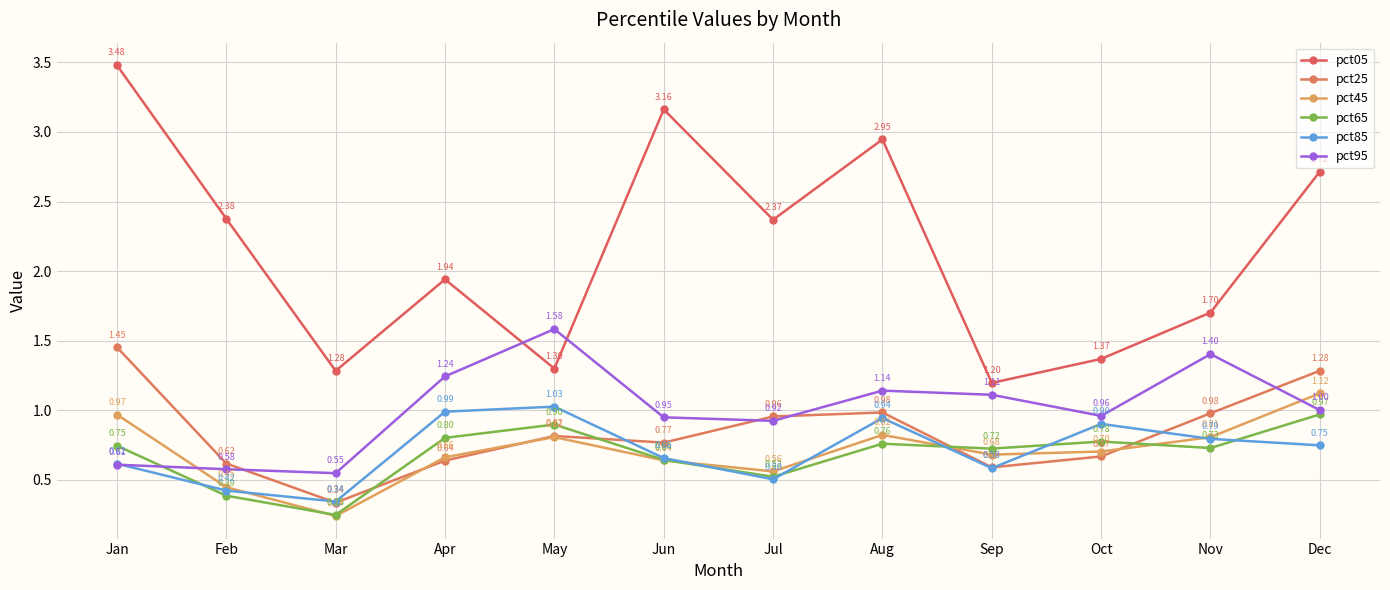

Where do pct45 and pct95 first cross each other?

Jan and Feb